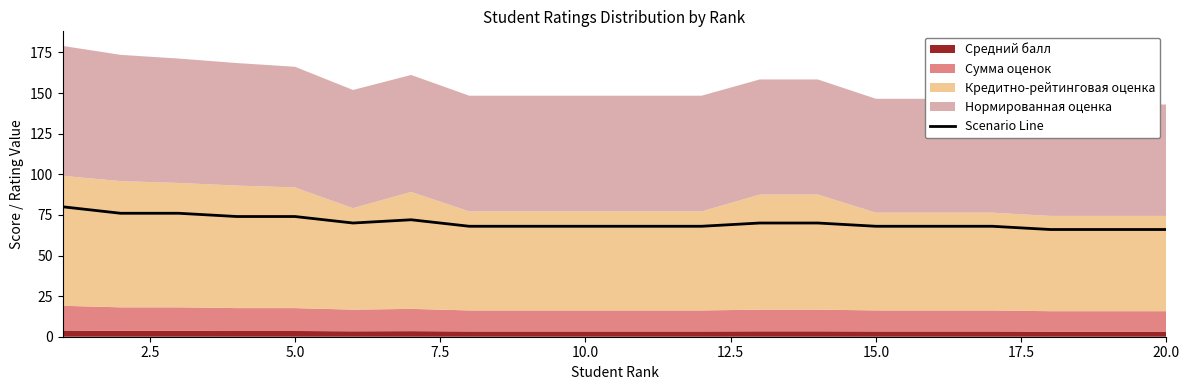

What is the minimum value for Scenario Line?

66.0